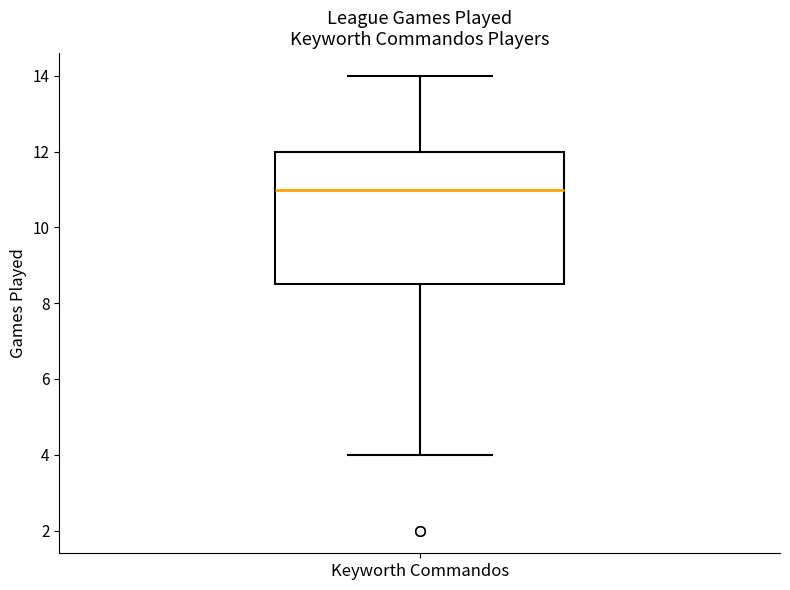

Read this box plot against the y-axis: the position of the median line, the range covered by the box, and the ends of both whiskers. The values are not printed on the chart, so give them approximately, as read against the axis.

median 11.0, box 8.6 to 12.0, whiskers 4.0 to 14.0